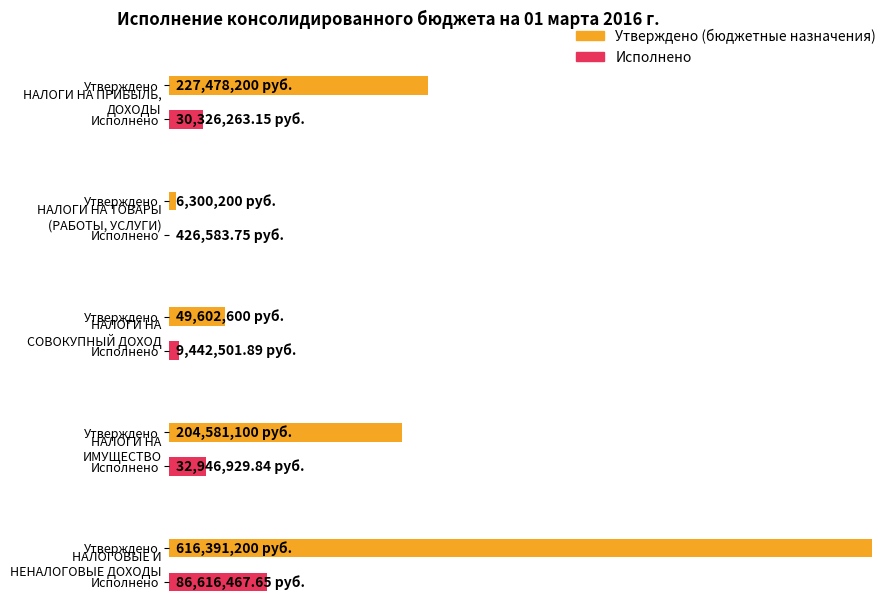

At which label does Утверждено (бюджетные назначения) first exceed 204581100?

НАЛОГИ НА ПРИБЫЛЬ,
ДОХОДЫ